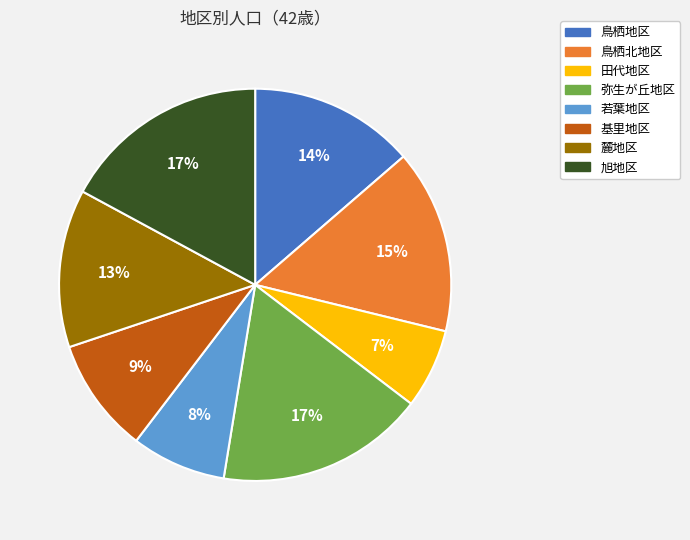

To the nearest percent, what is the difference between the 若葉地区 and 鳥栖地区 slice percentages?

6%